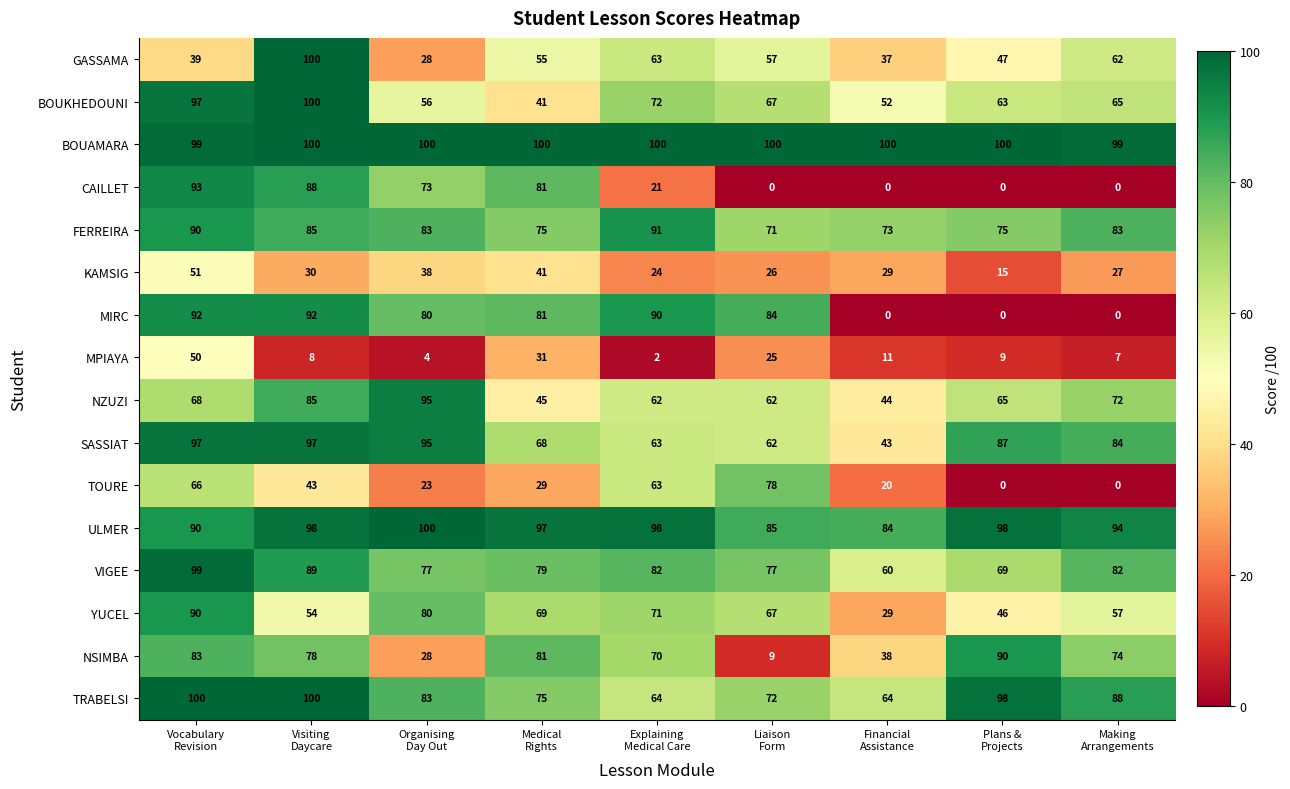

What is the difference between the second highest and minimum values in the FERREIRA series?

19